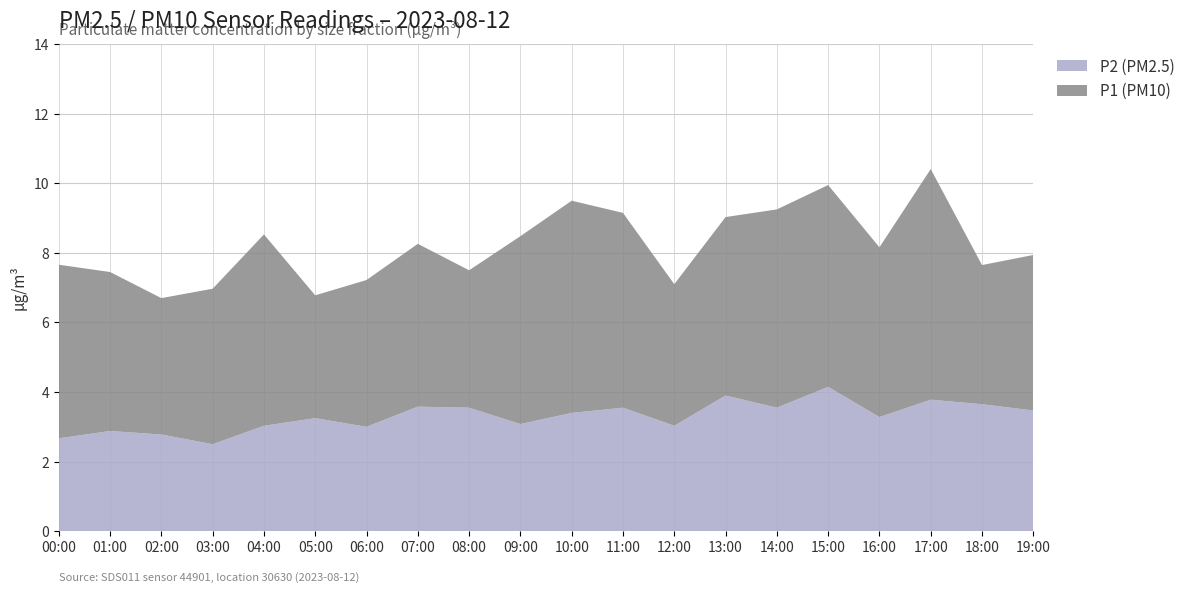

What is the lowest value of the P2 (PM2.5) series?

2.5